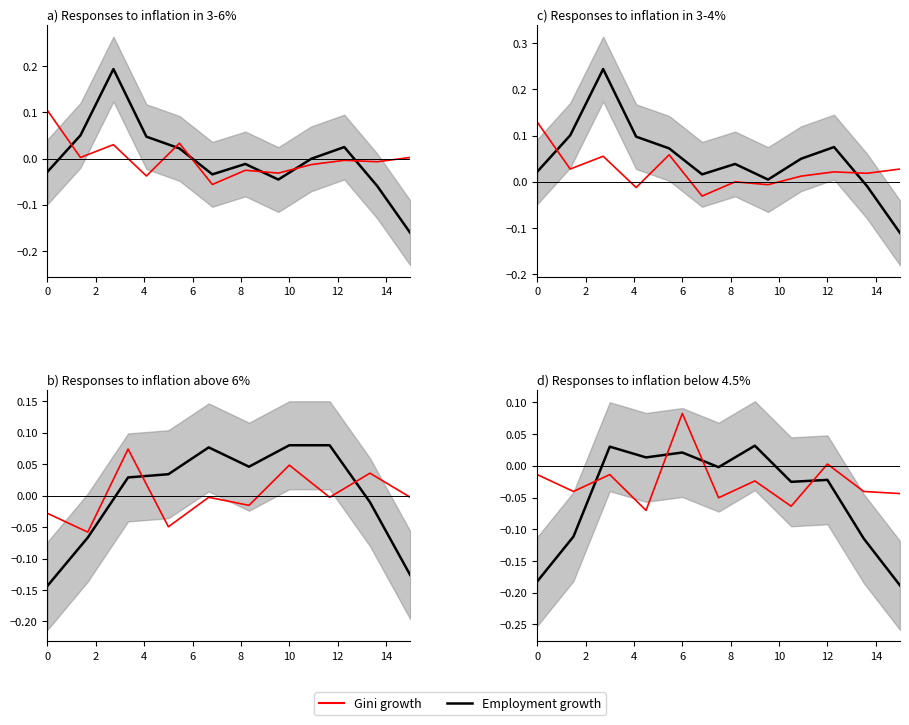

What is the difference between the second highest and minimum values in the Gini growth series?

0.1